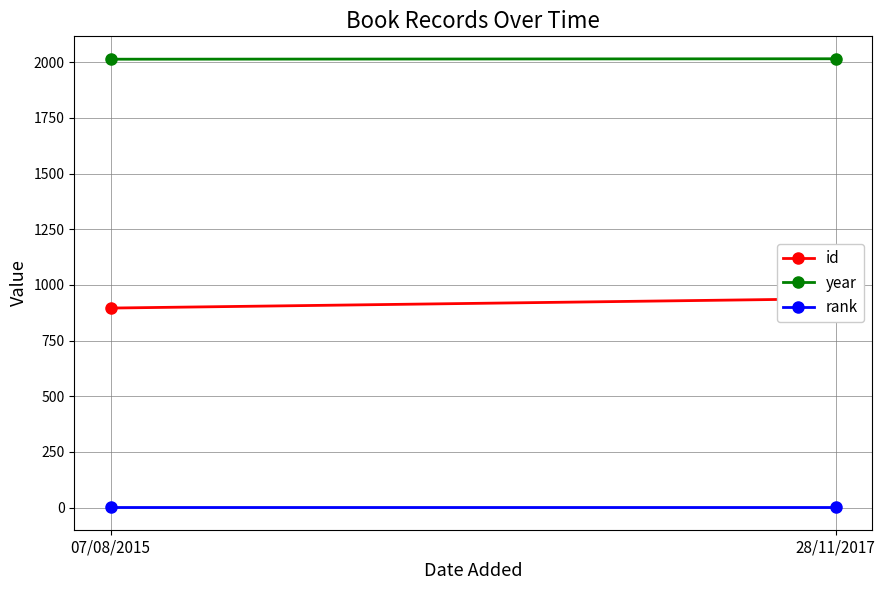

What is the average value of the id series?

917